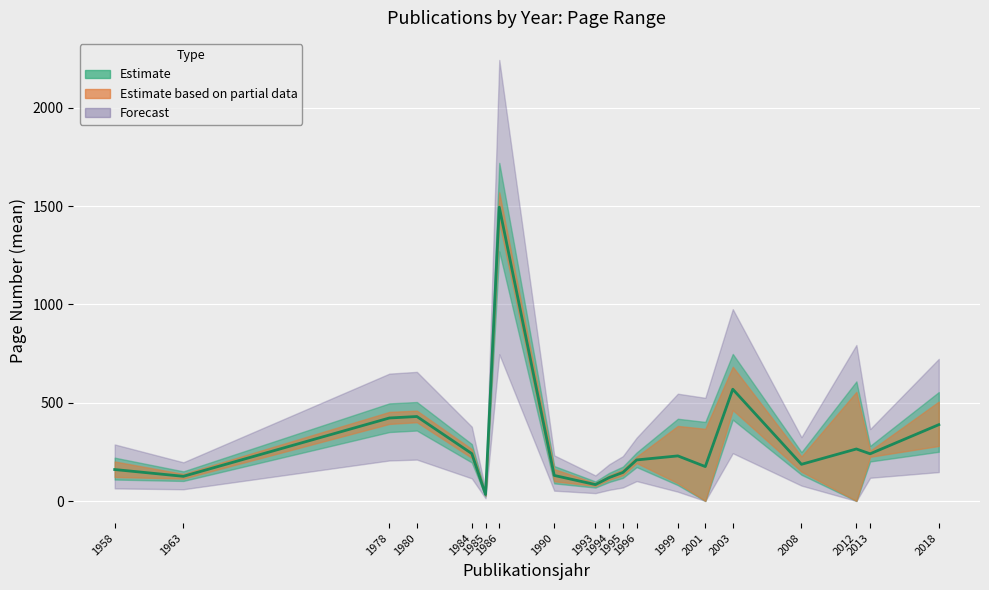

True or false: Seite Von and Seite Bis intersect in this chart.

False